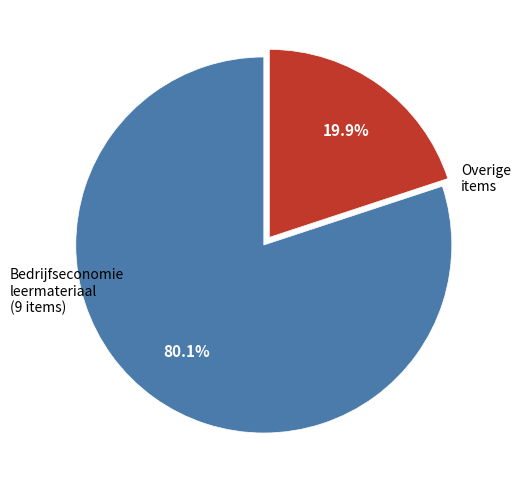

Does any single category account for the majority?

Yes